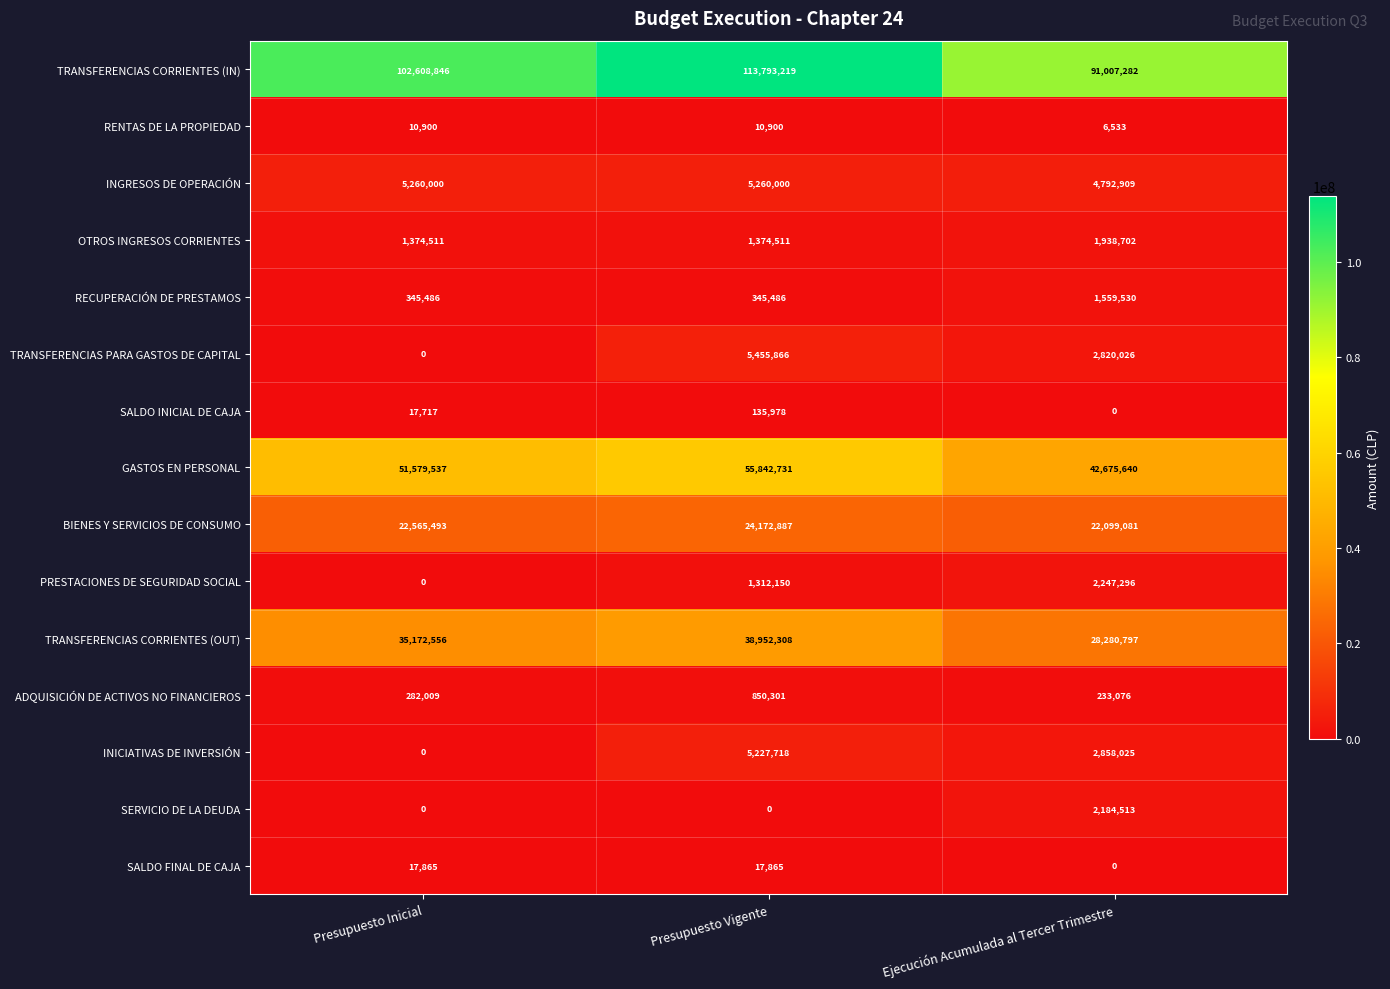

What is the total value across all series at Presupuesto Inicial?

219234920